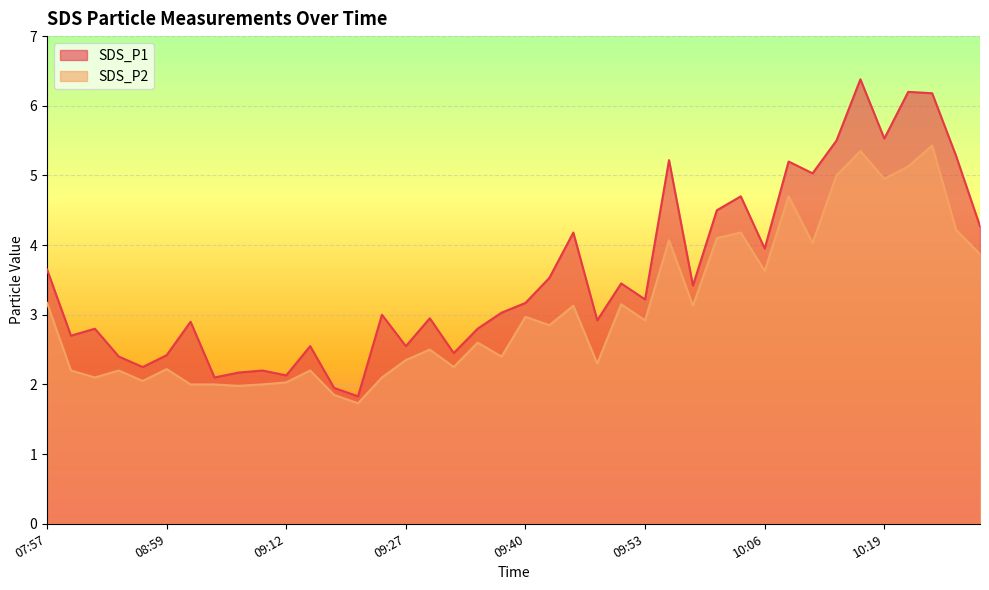

What is the average value of the SDS_P1 series?

3.6